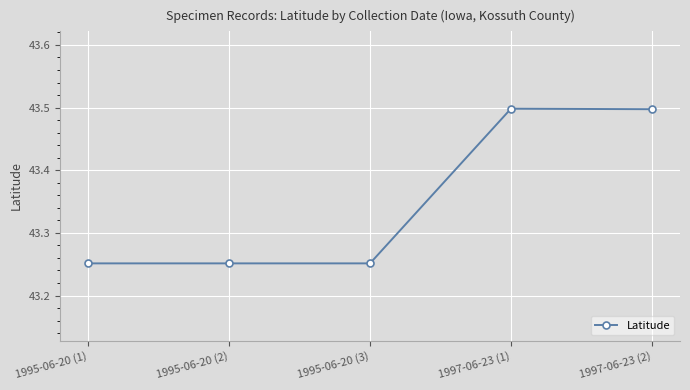

Approximately how many times larger is the value at 1995-06-20 (3) compared to 1995-06-20 (1)?

1.0